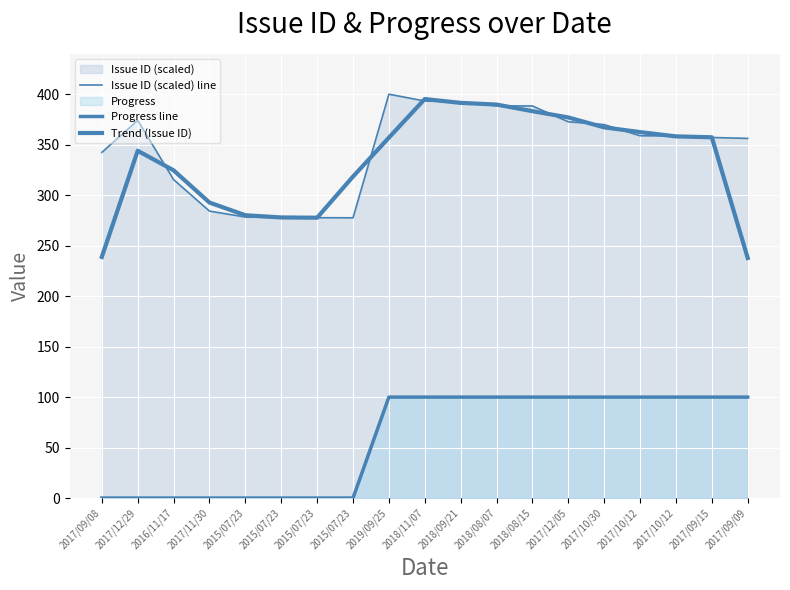

What is the difference between the maximum and minimum values in the Issue ID (scaled) line series?

122.4